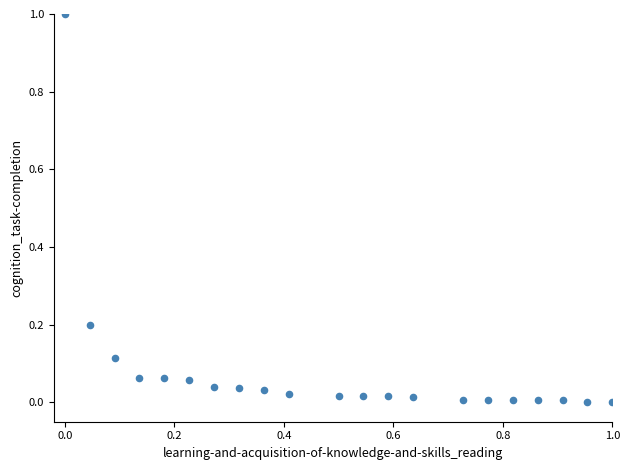

What is the range of Y values (max minus min)?

1.0